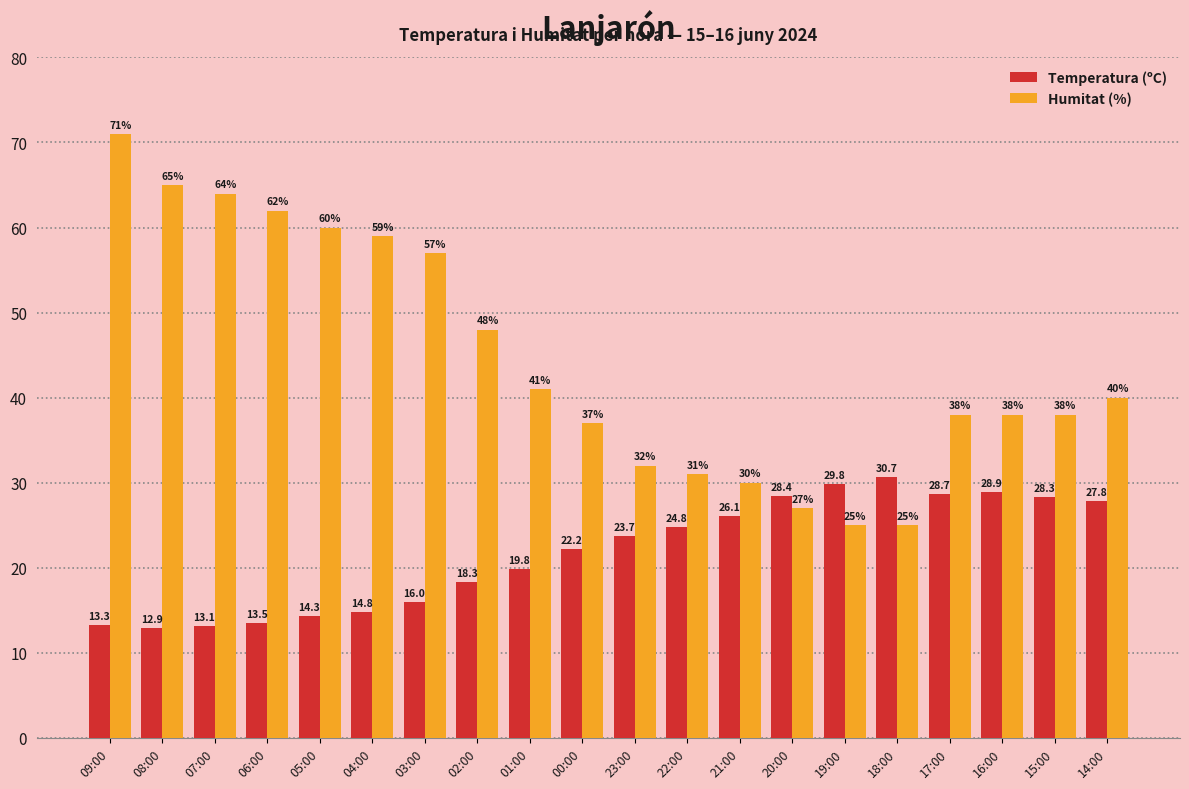

What is the value of the Temperatura (ºC) bar at the 19th from the left?

28.3